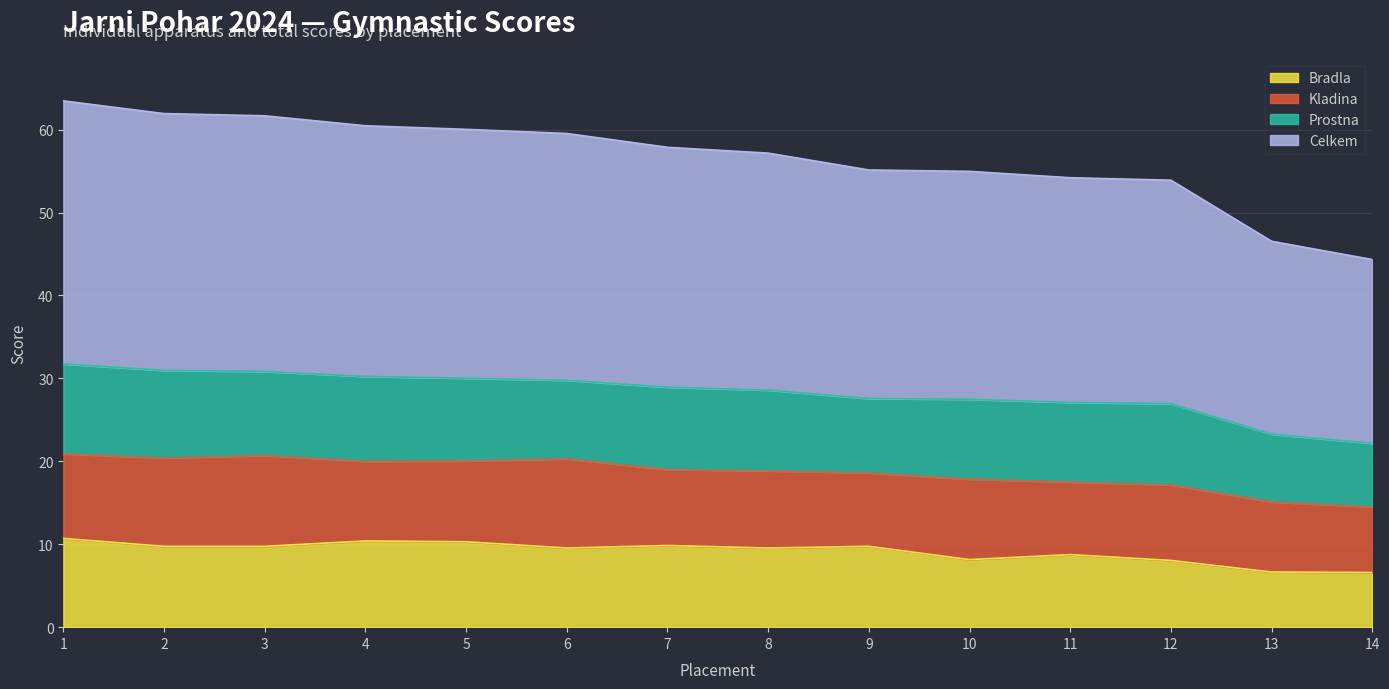

In bradla, how many points are higher than both neighbors (excluding endpoints)?

4